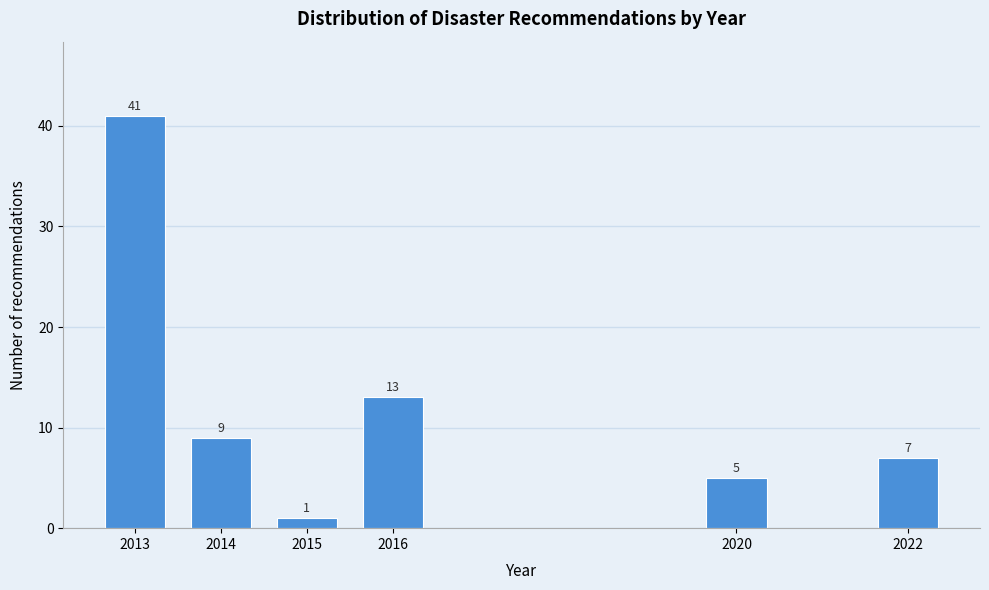

Reading left to right, transcribe all the data shown in this chart.

2013=41	2014=9	2015=1	2016=13	2020=5	2022=7